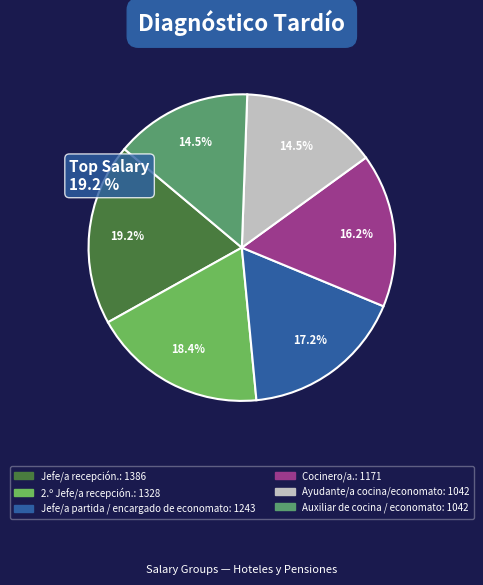

Does any single category account for the majority?

No